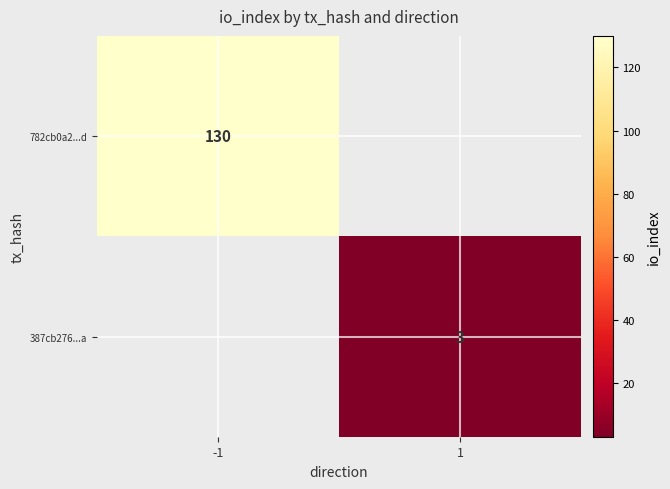

At how many categories does at least one series exceed 23?

1